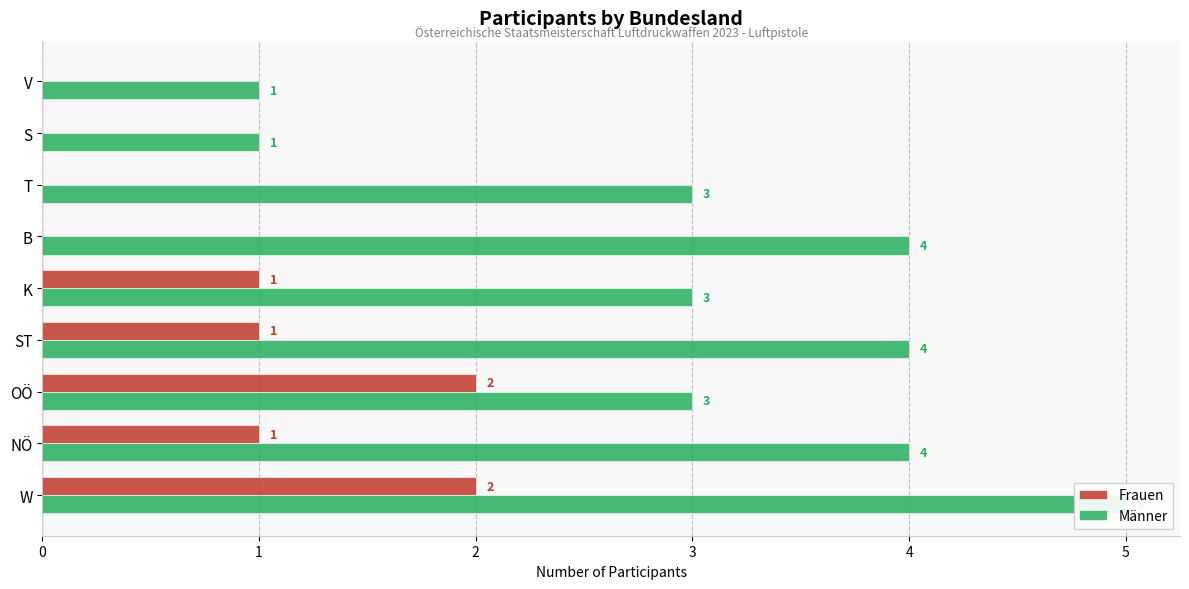

How many groups of bars are there?

9